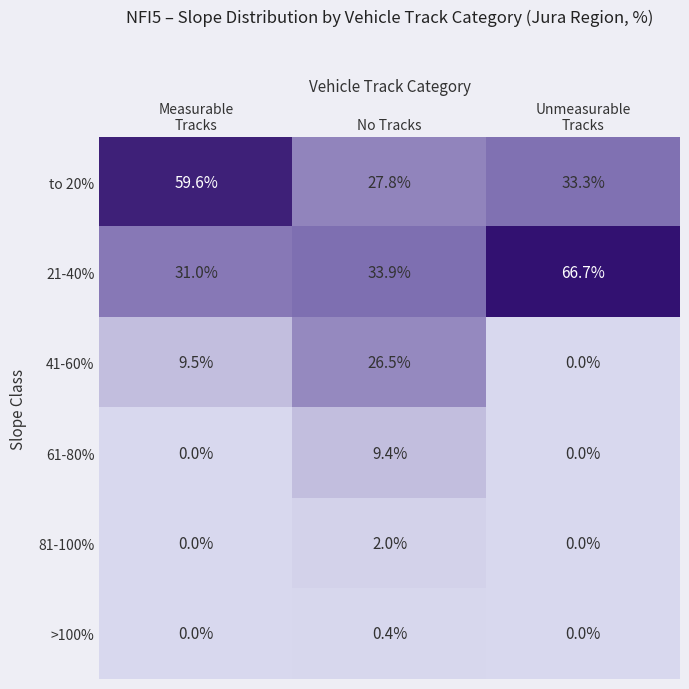

How many 81-100% values are between 0 and 2?

3